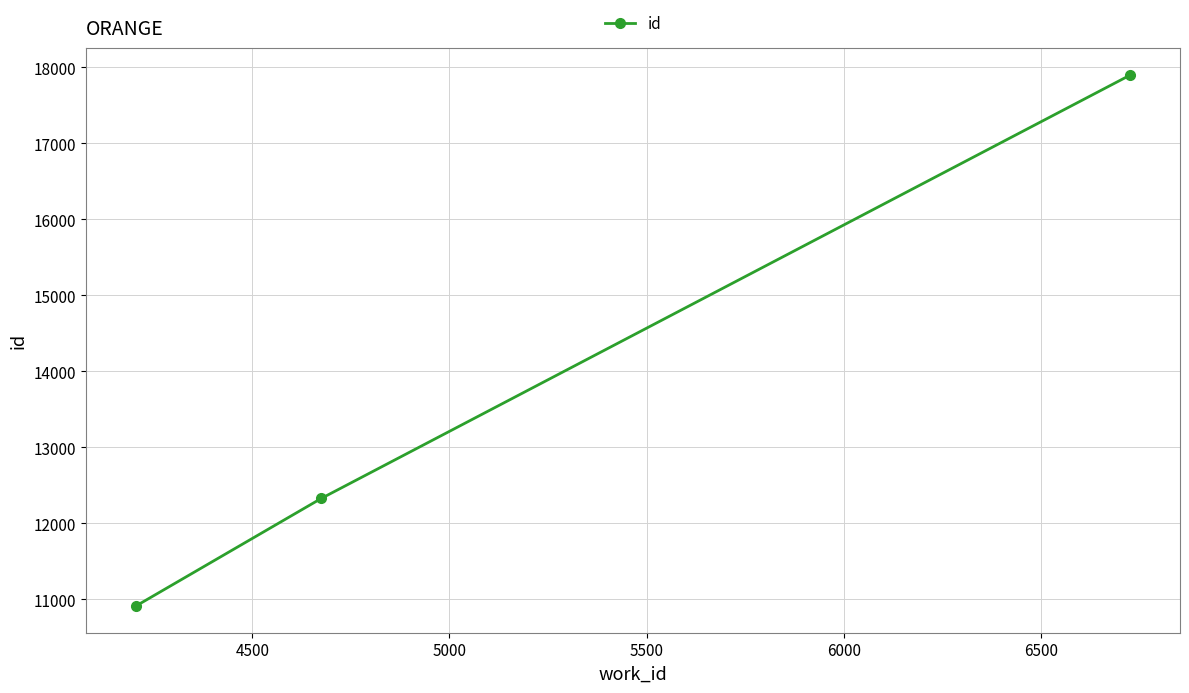

What is the minimum value shown in the chart?

10911